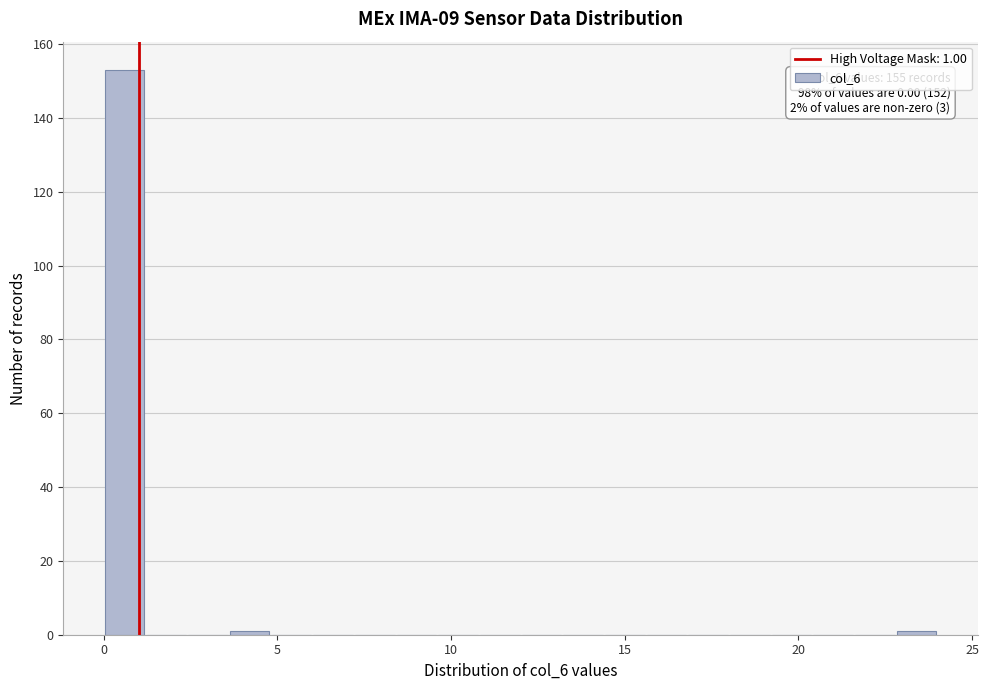

Around what value on the x-axis is the tallest bar? Give the approximate position of its centre, as read against the axis.

0.5